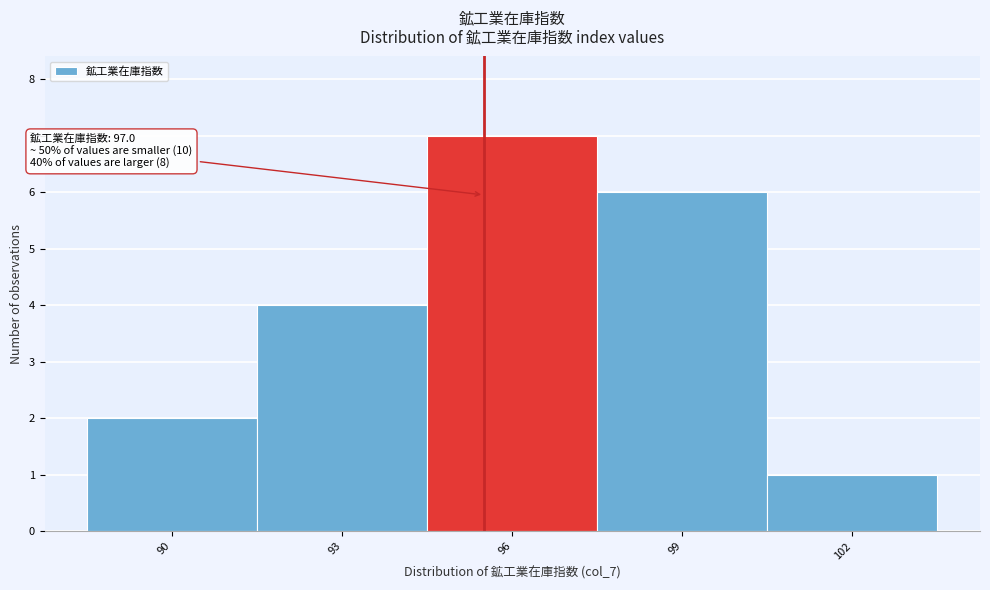

Reading left to right, list all the values displayed in this chart.

90=2	93=4	96=7	99=6	102=1